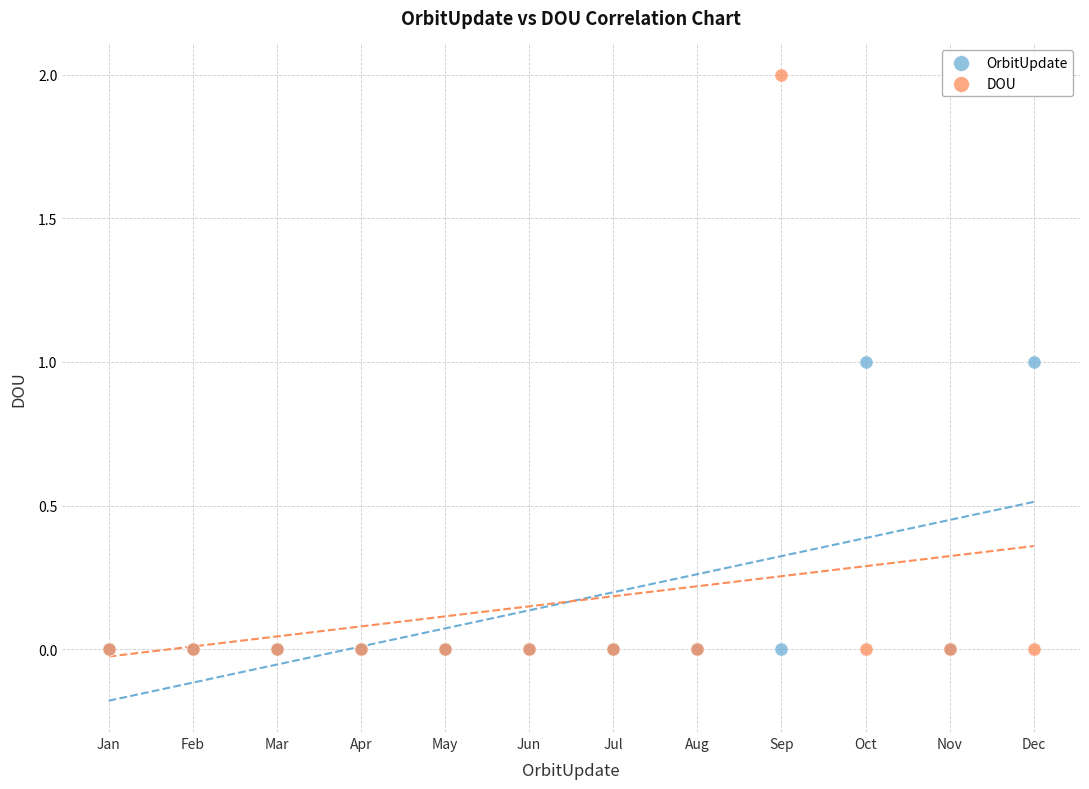

What are all the series names shown in the legend?

OrbitUpdate, DOU